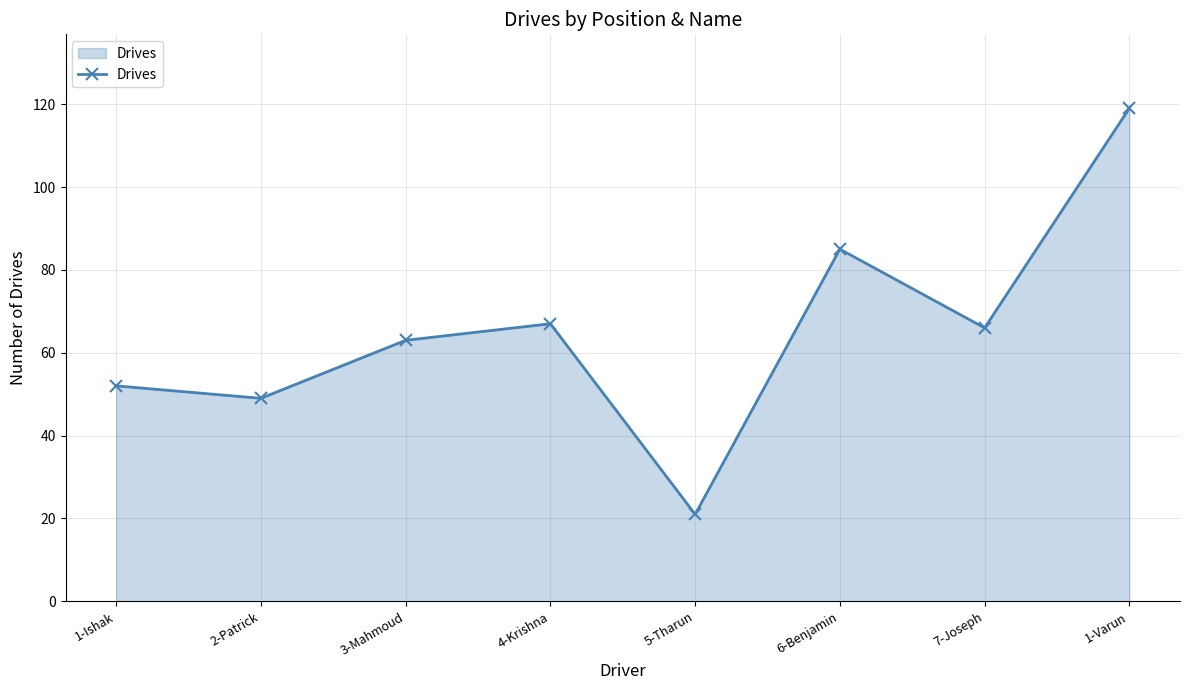

Approximately how many times larger is the value at 2-Patrick compared to 3-Mahmoud?

0.8